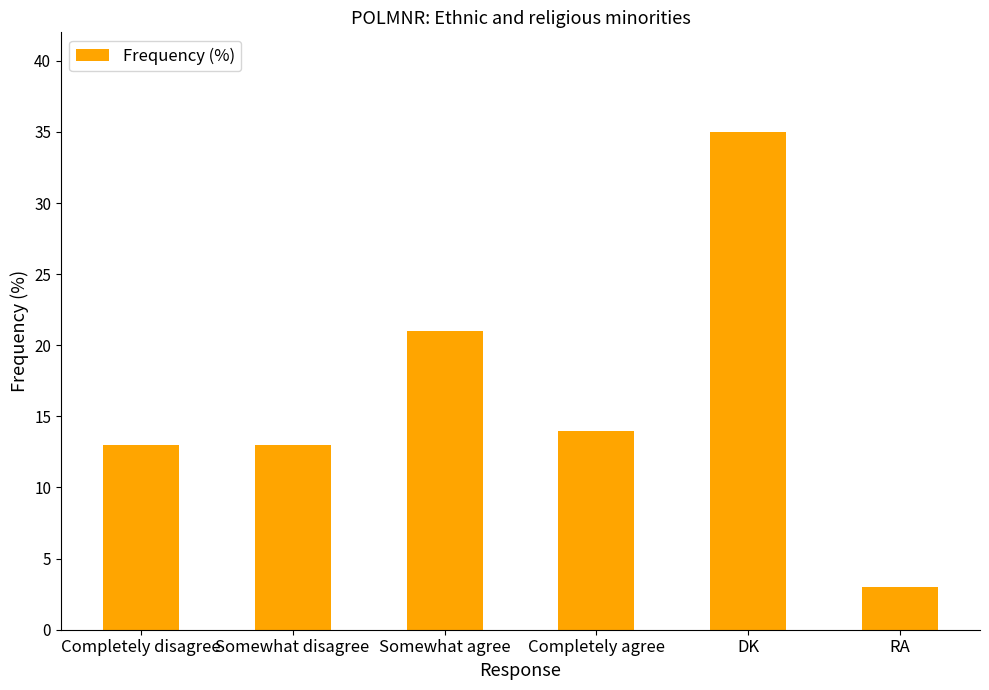

What is the greatest value displayed?

35